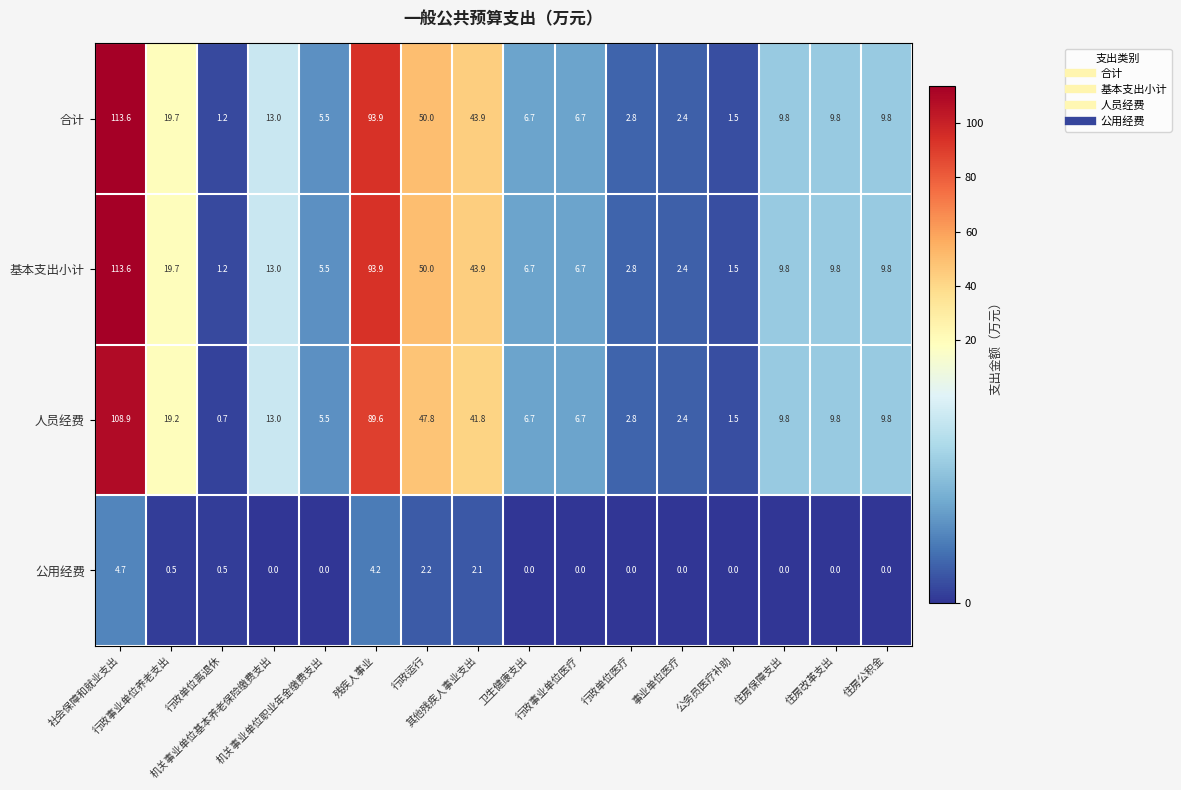

What is the maximum value for 基本支出小计?

113.6